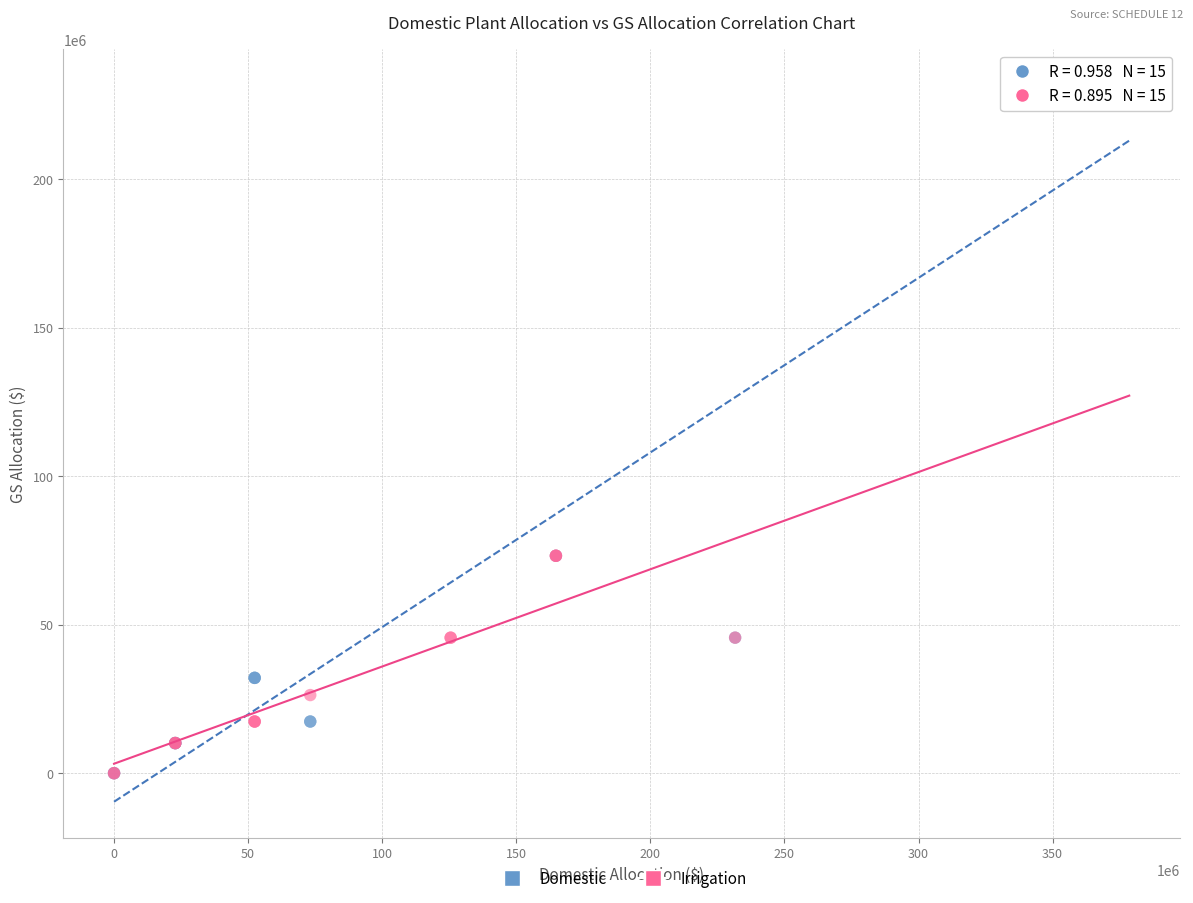

Which series contains the highest Y value?

Domestic